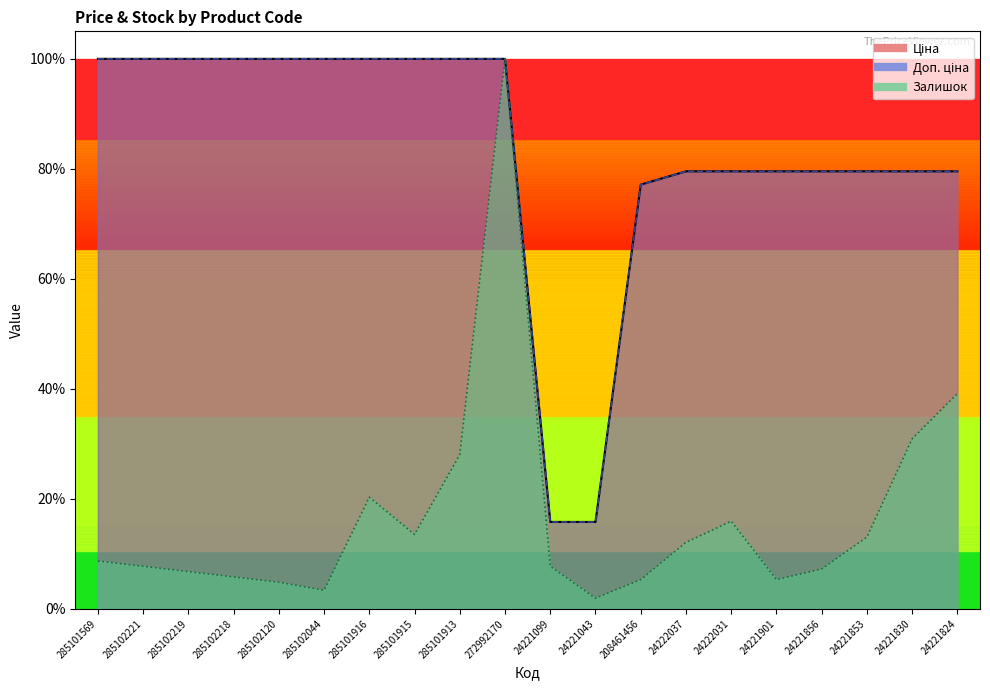

What is the greatest value displayed?

1.0